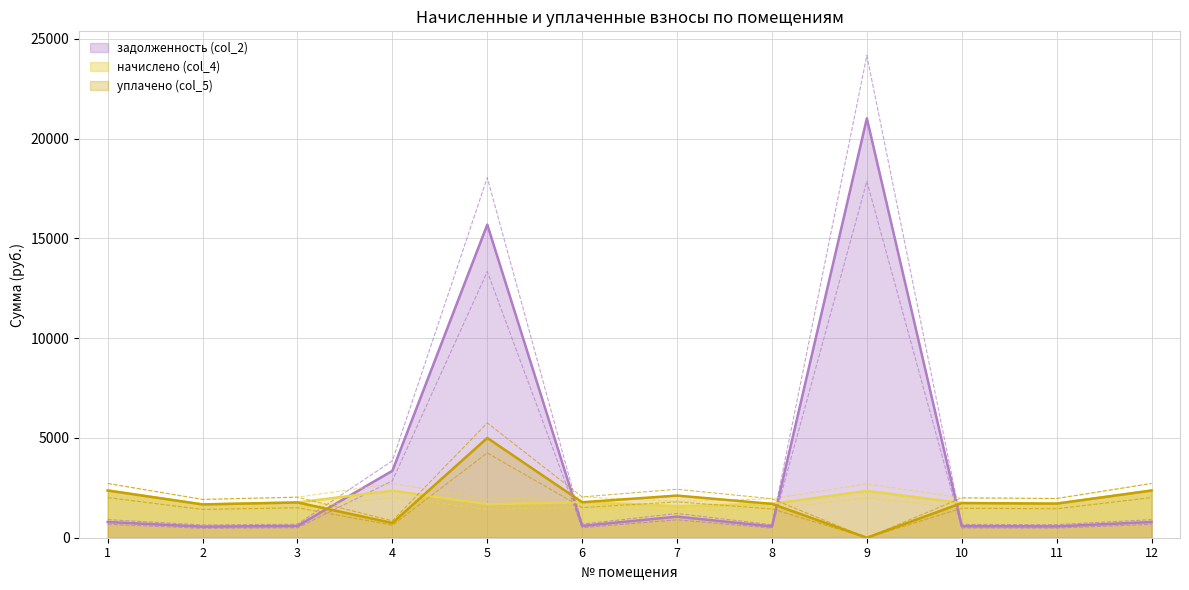

Which series changed the most between 1 and 10?

уплачено (col_5)